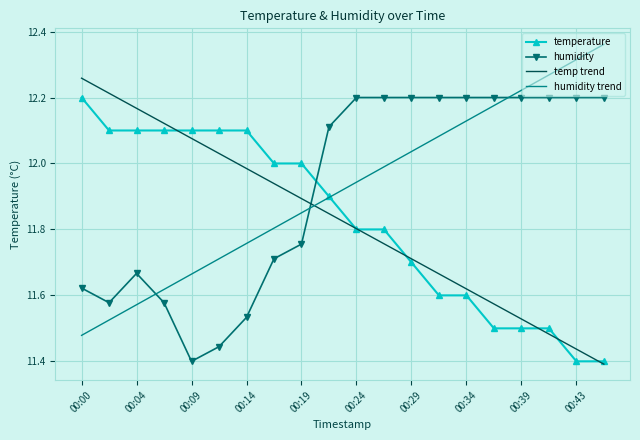

After their last crossing, which series has the higher values: temp trend or humidity trend?

humidity trend